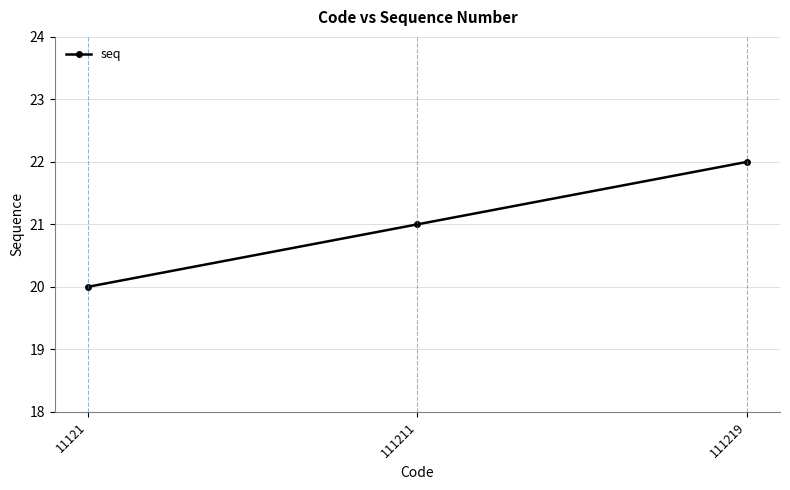

Which label corresponds to the smallest value in the chart?

11121